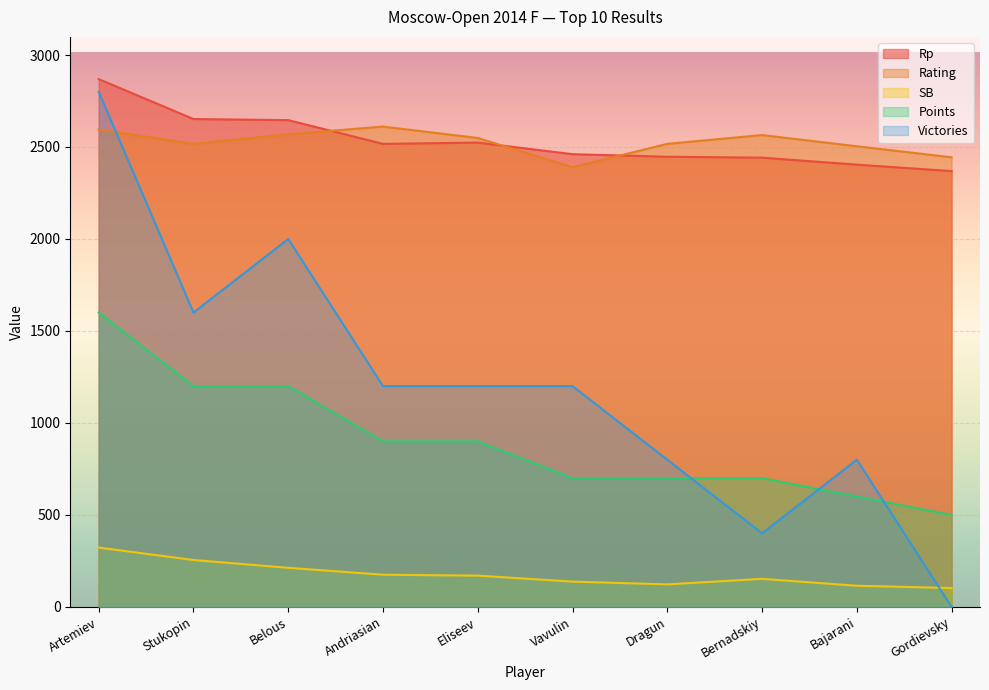

True or false: Rp and Points intersect in this chart.

False